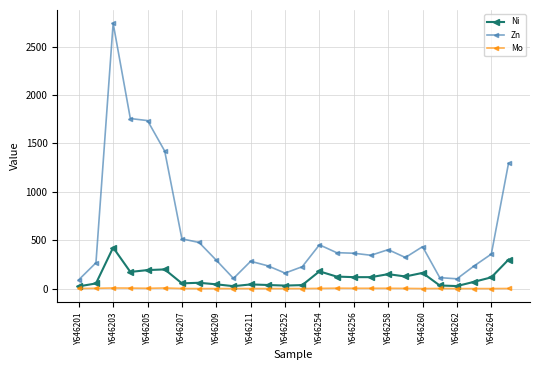

What is the difference between the maximum and minimum values in the Mo series?

6